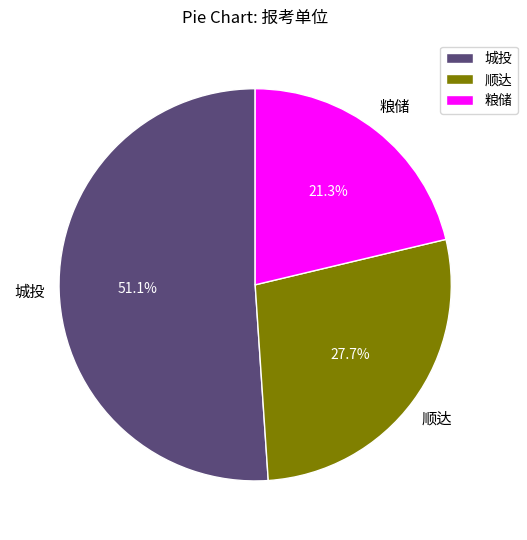

Which category has the biggest portion of the pie?

城投